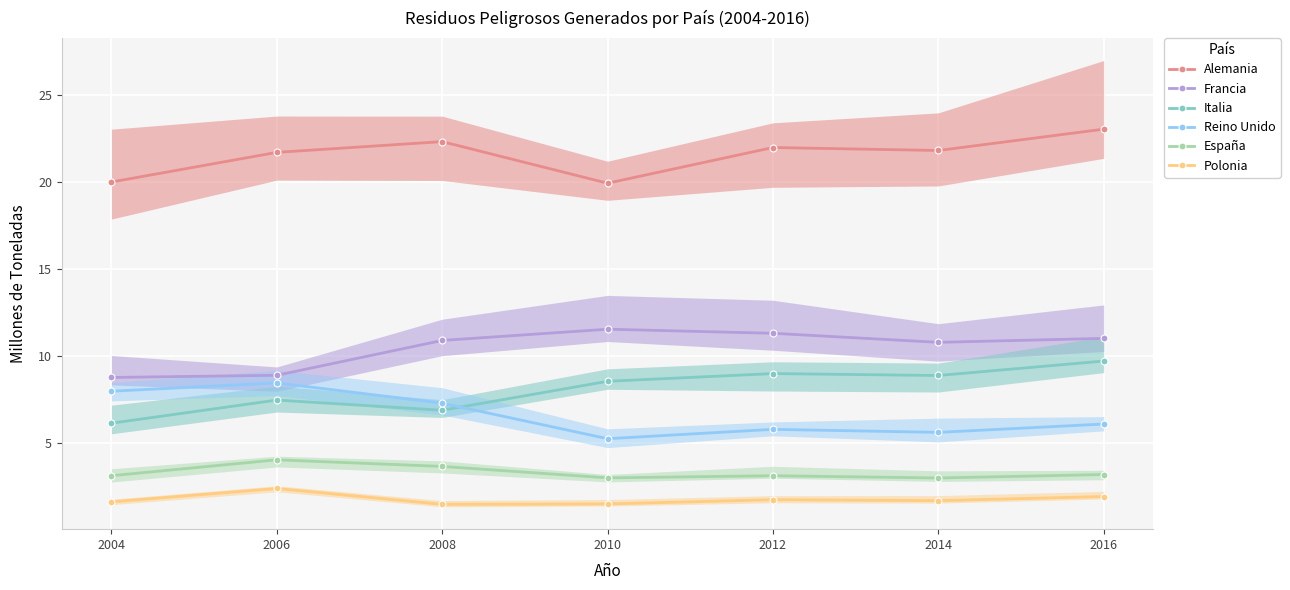

How many data points in Francia are less than 10?

2